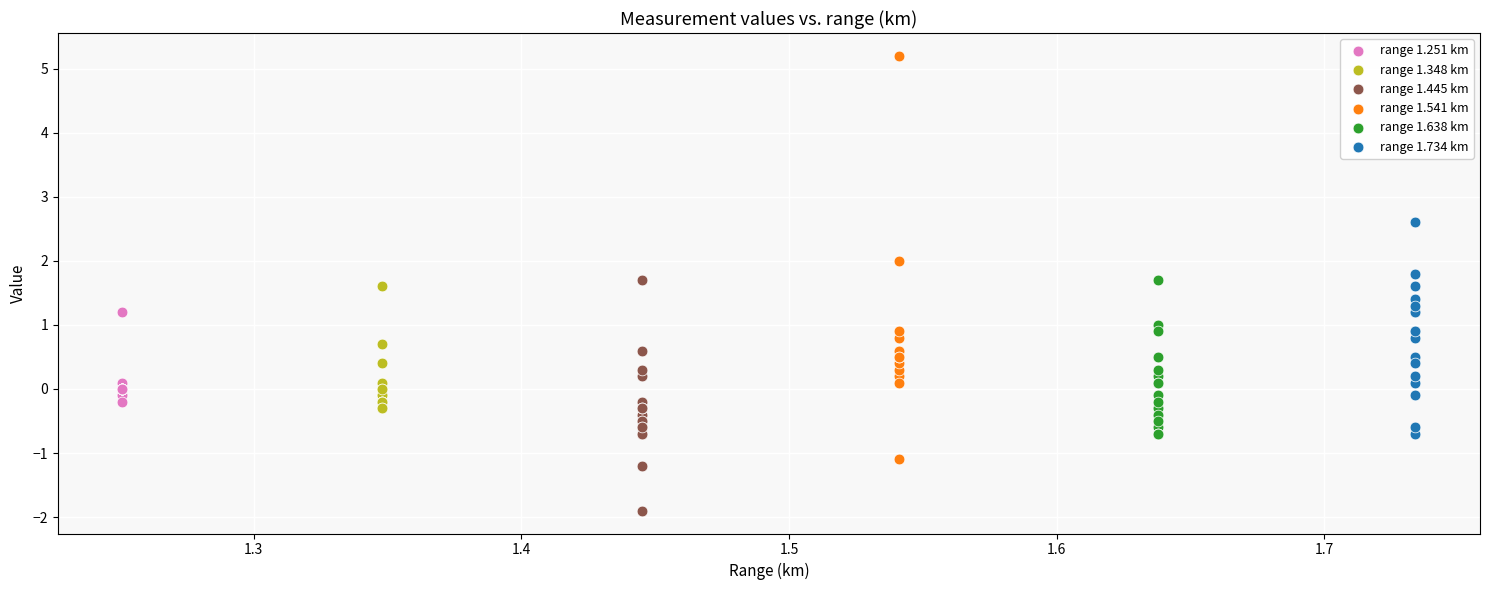

Which series reaches the minimum Y coordinate?

range 1.445 km